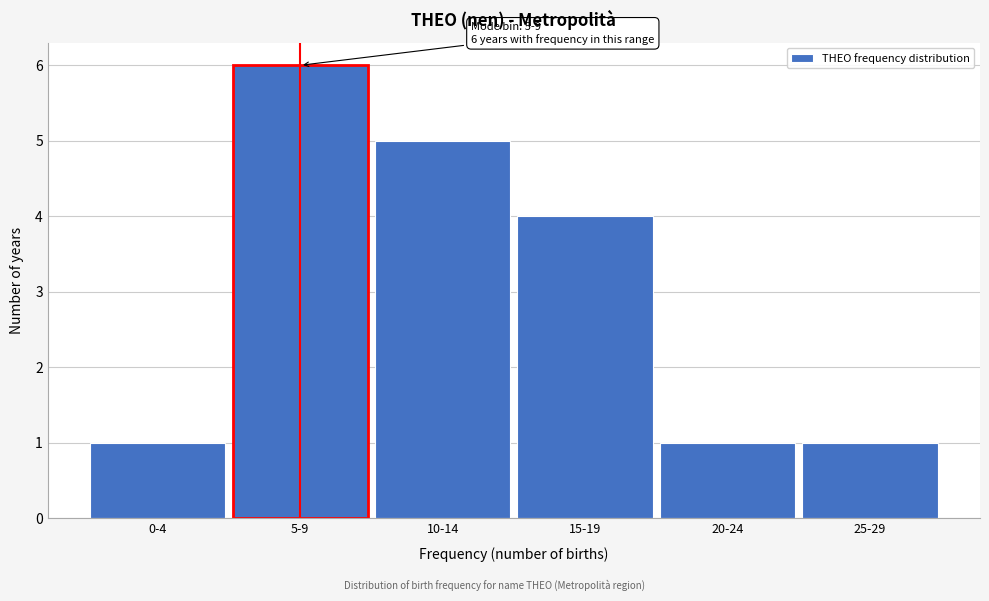

Reading left to right, extract all data points from this chart.

0-4=1	5-9=6	10-14=5	15-19=4	20-24=1	25-29=1